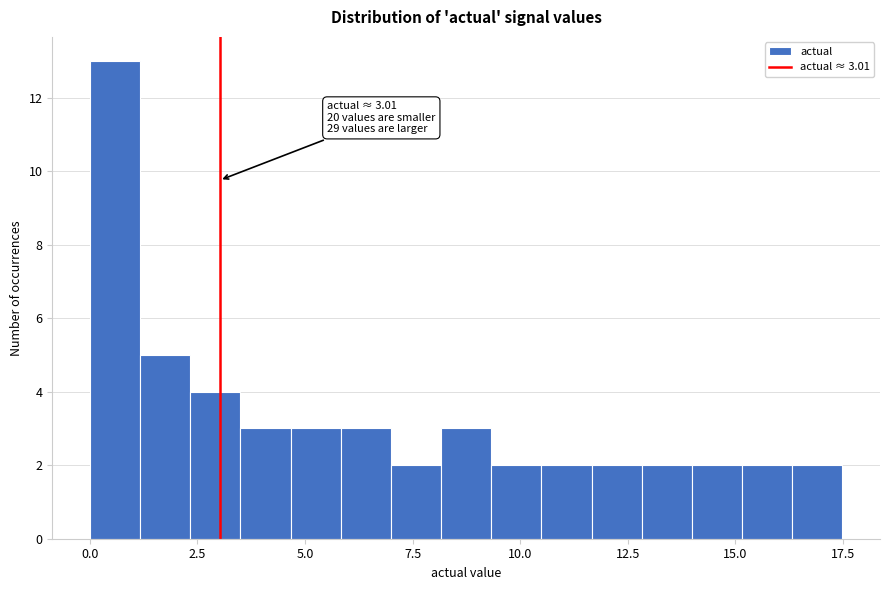

Around what value on the x-axis is the tallest bar? Give the approximate position of its centre, as read against the axis.

0.5